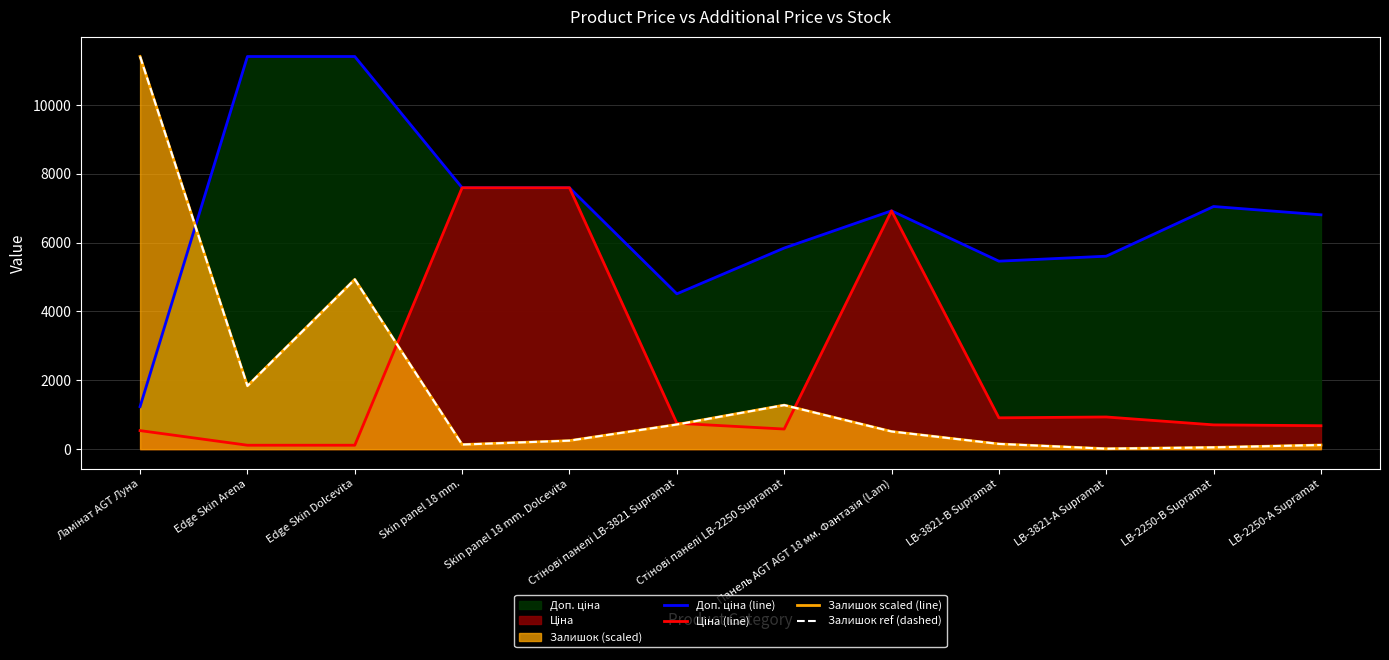

The Залишок ref (dashed) series shows 2853.1 at Edge Skin Dolcevita. True or false?

False